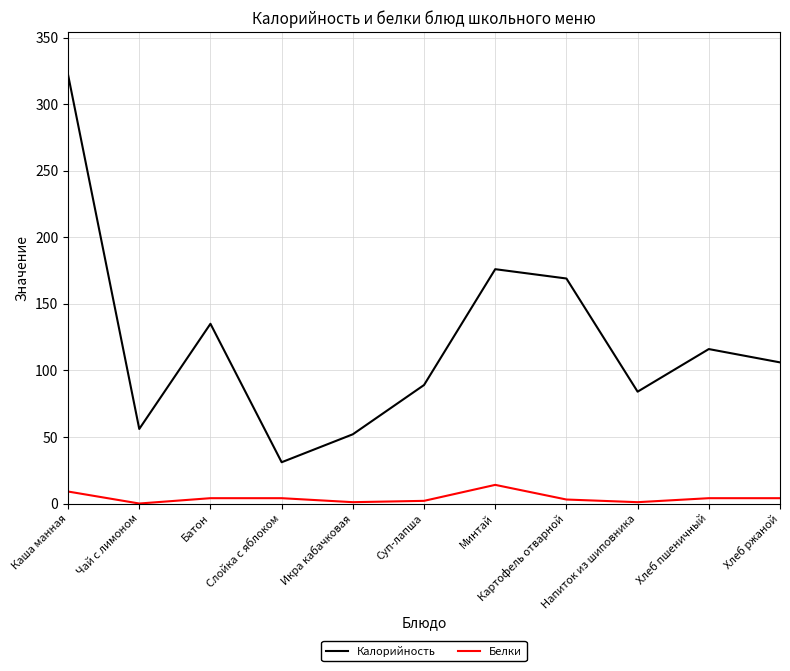

What is the difference between the maximum and second lowest values in the Белки series?

13